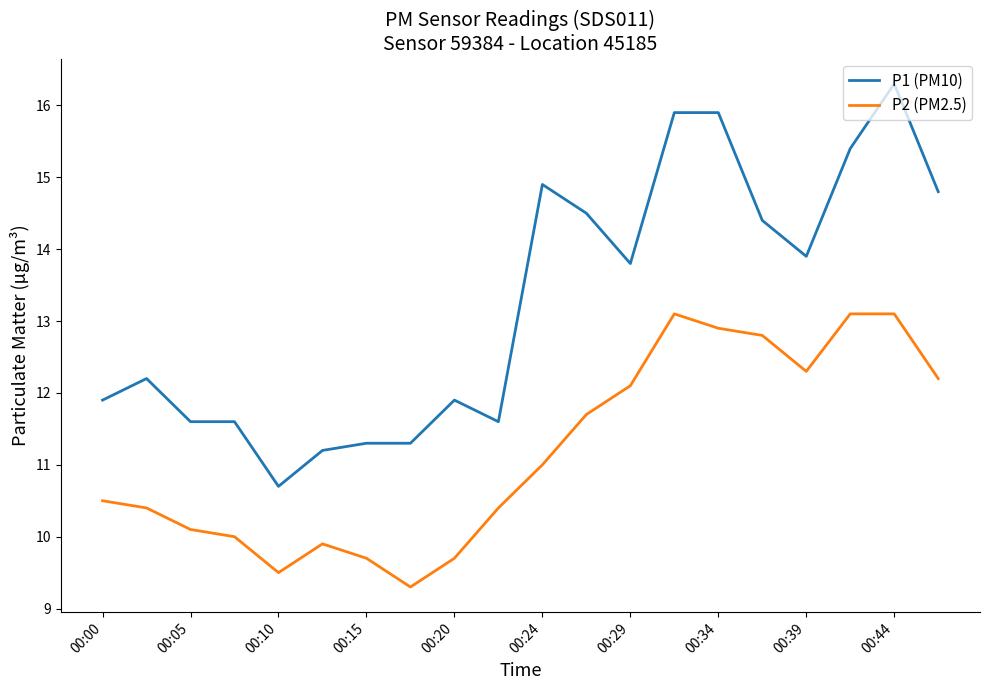

What is the difference between the maximum and minimum values in the P2 (PM2.5) series?

3.8